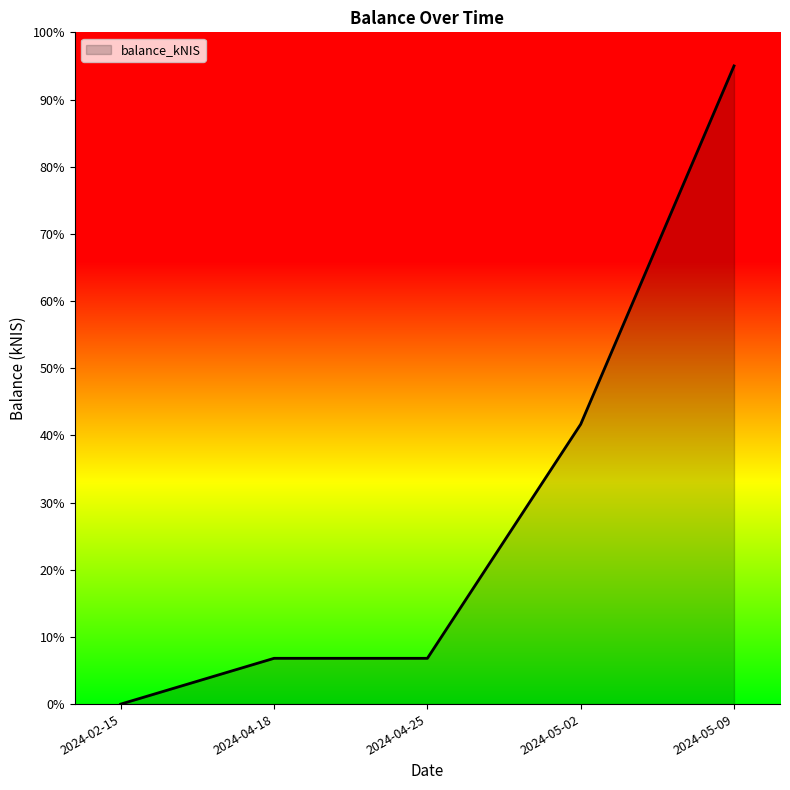

What is the maximum value shown in the chart?

95.0